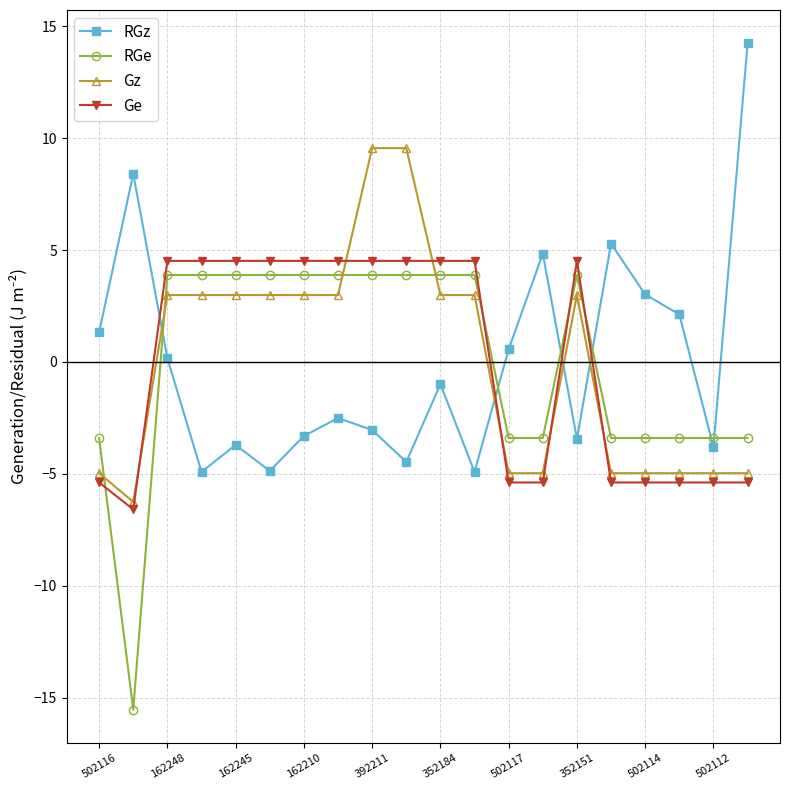

What is the difference between the second highest and minimum values in the RGz series?

13.3